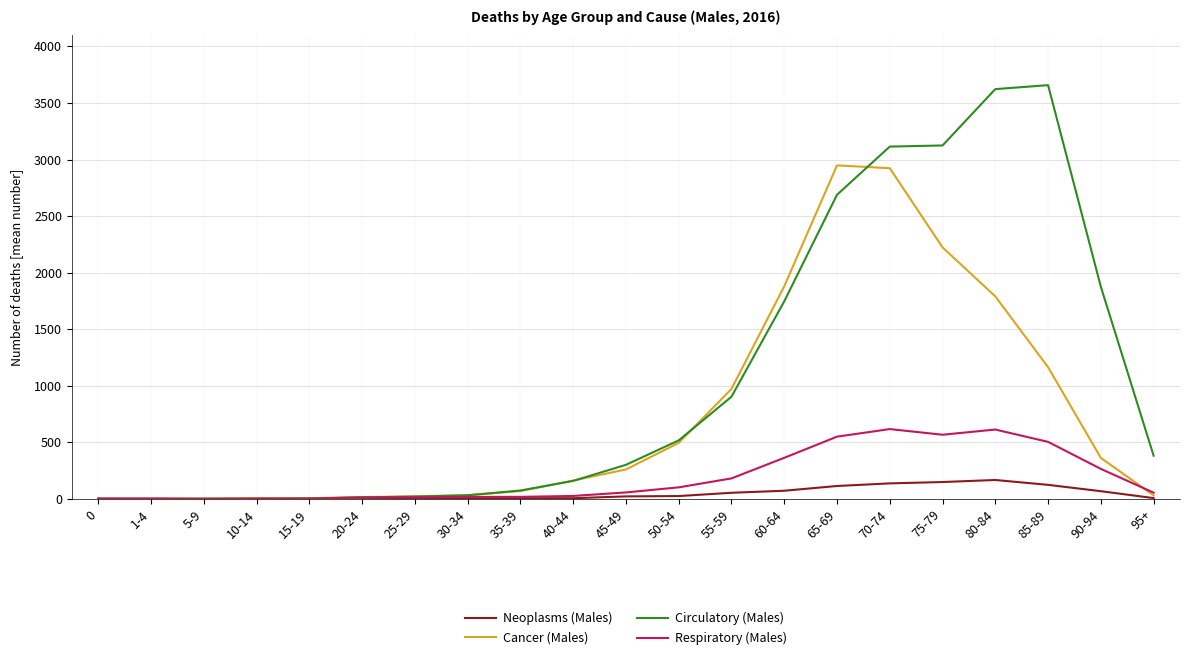

What is the sum of the Cancer (Males) values at 70-74 and 75-79?

5148